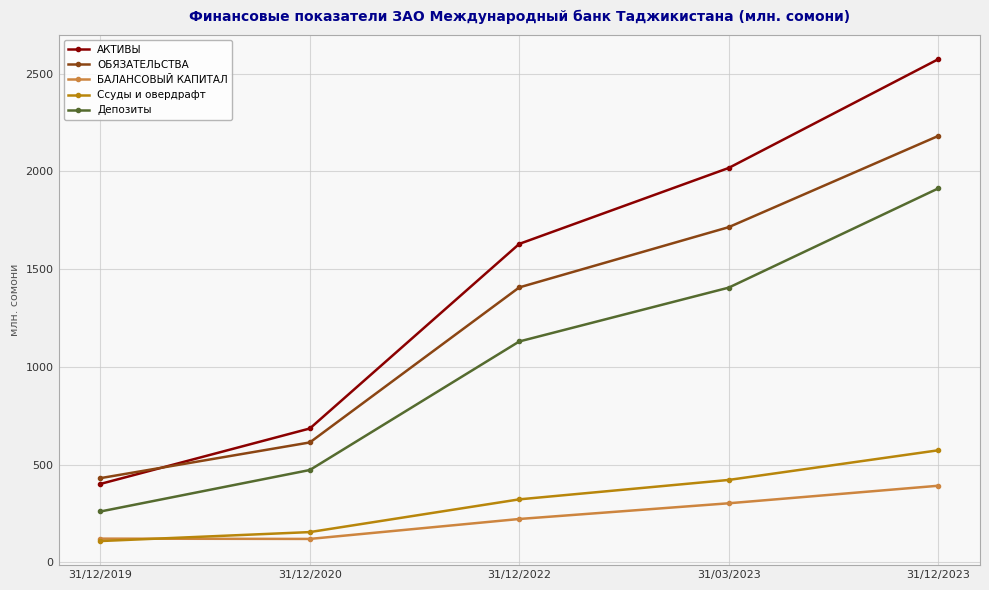

What is the maximum value for Депозиты?

1912.6